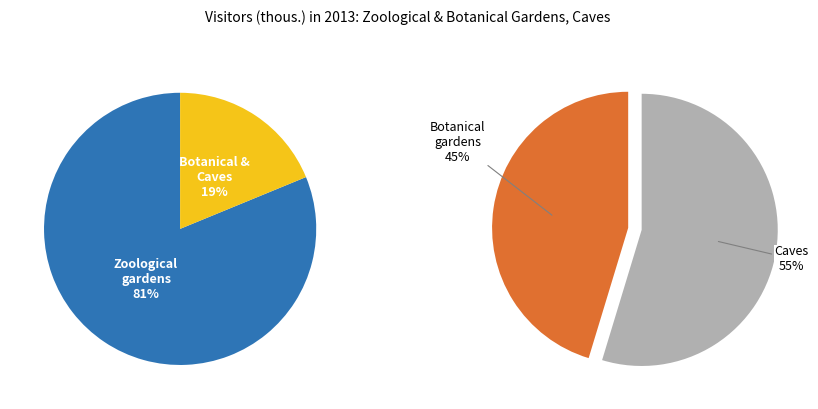

Combined, what portion of the pie is Botanical gardens and Zoological gardens?

89.7%